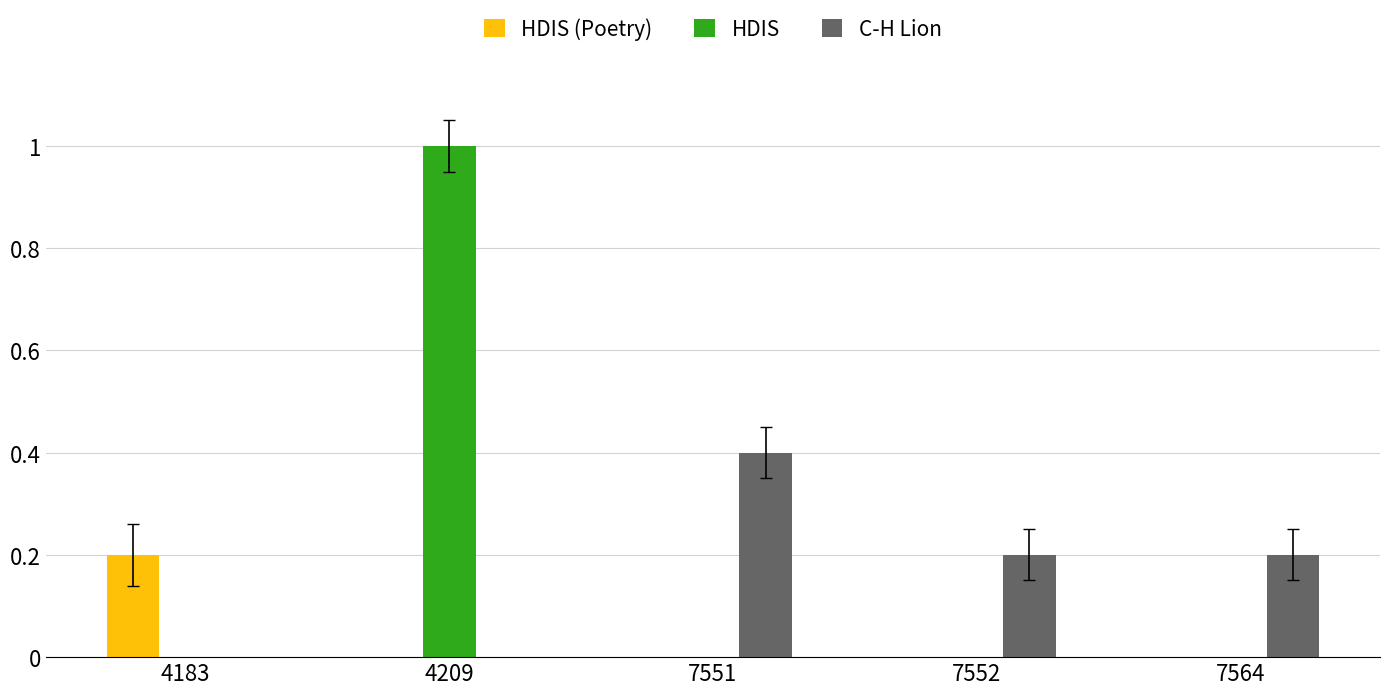

What is the spread (max minus min) of values at 4209?

1.0